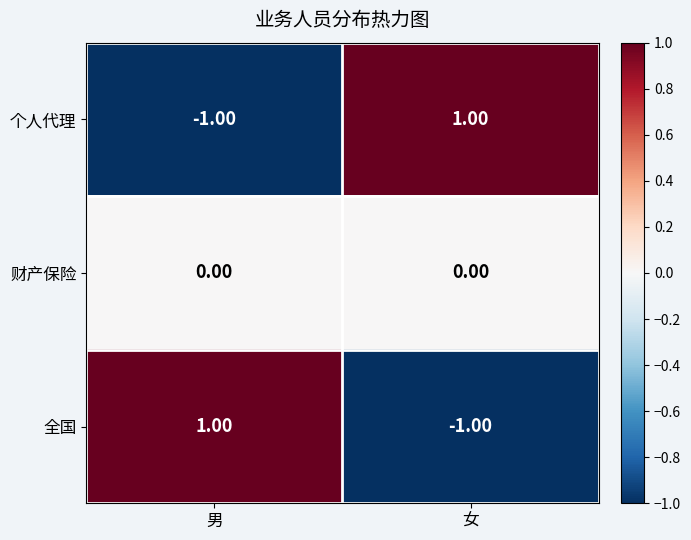

Is the value of 财产保险 at 男 greater than the value of 个人代理 at 女?

No